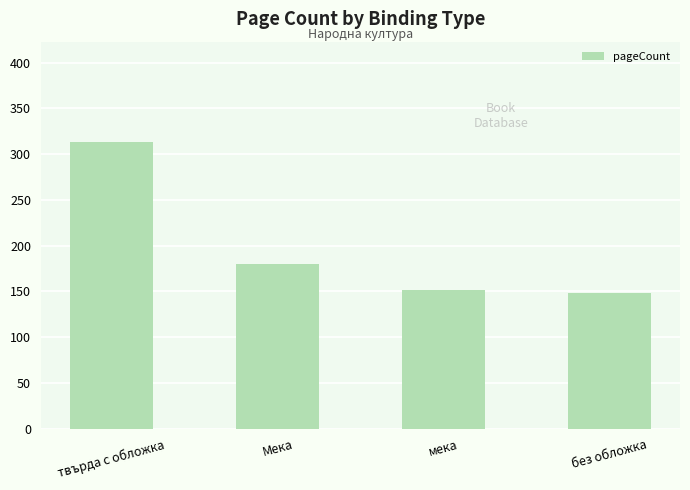

How many bars are there in total?

4